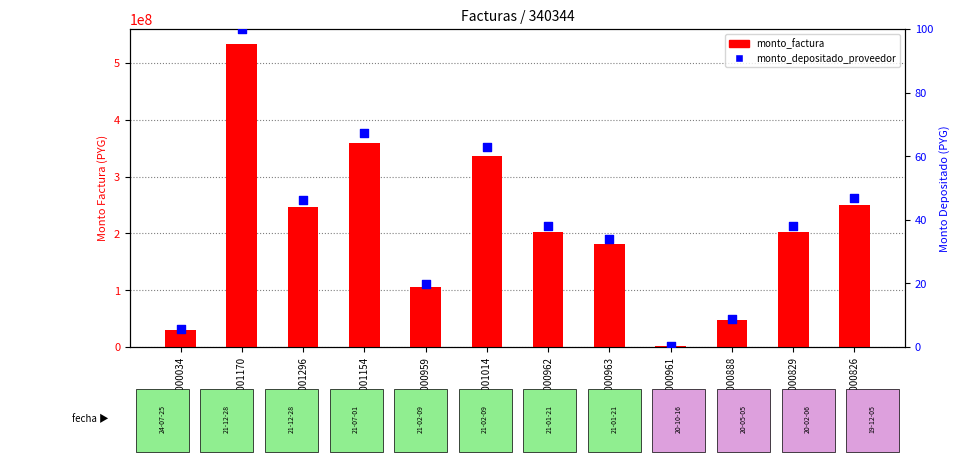

Which series contains the highest Y value?

monto_factura